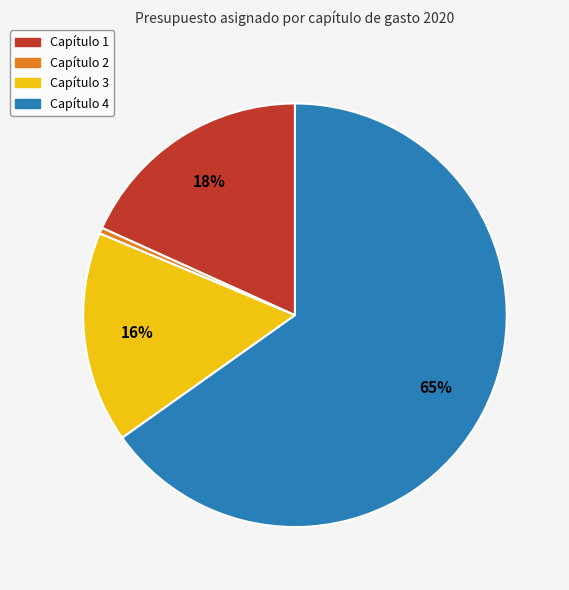

Which slice is the smallest?

Capítulo 2